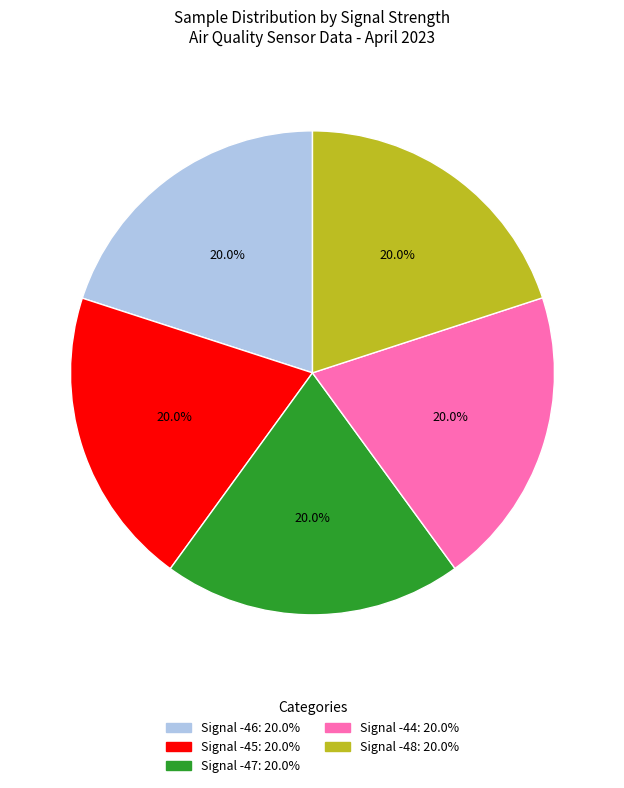

How much of the chart is everything except Signal -45?

80.0%